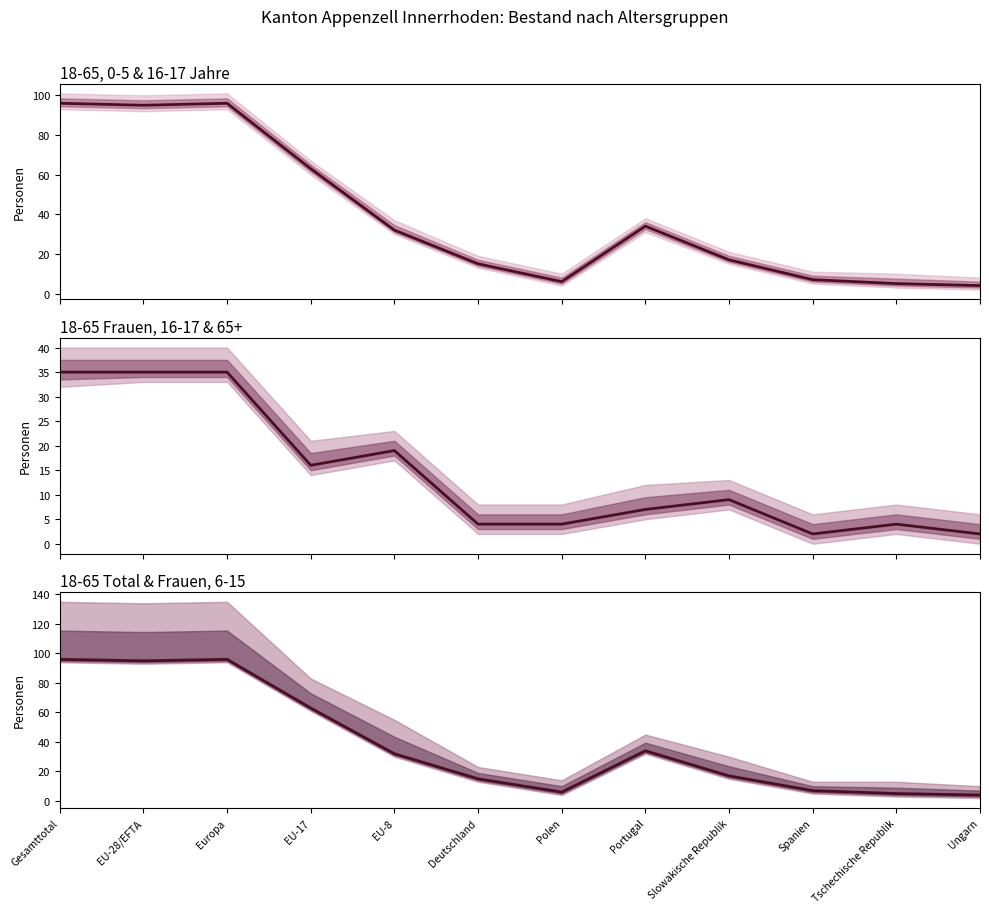

Between Spanien and EU-17, which is larger?

EU-17